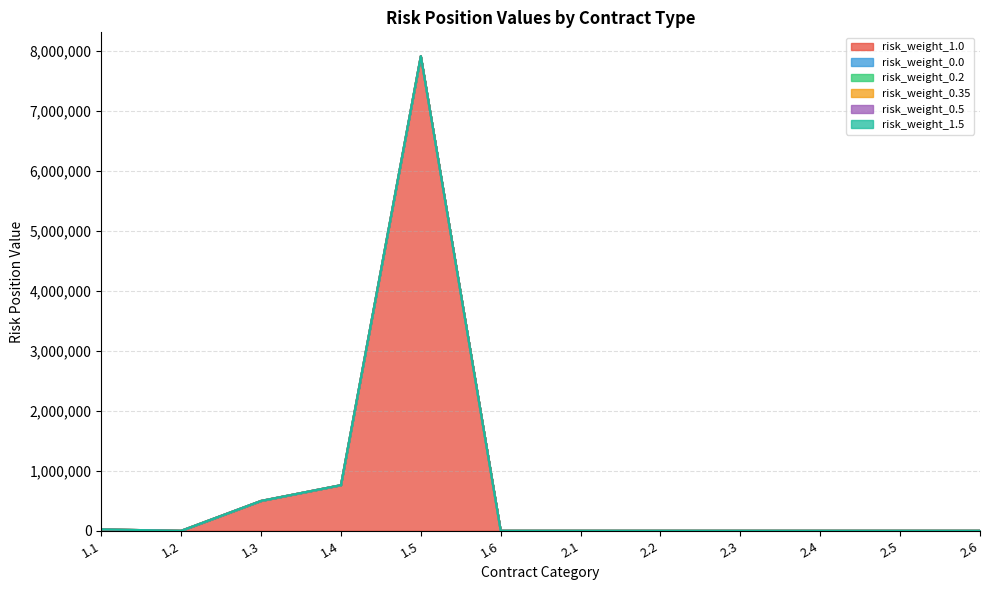

True or false: risk_weight_0.2 has more than 1 points higher than both neighbors.

False